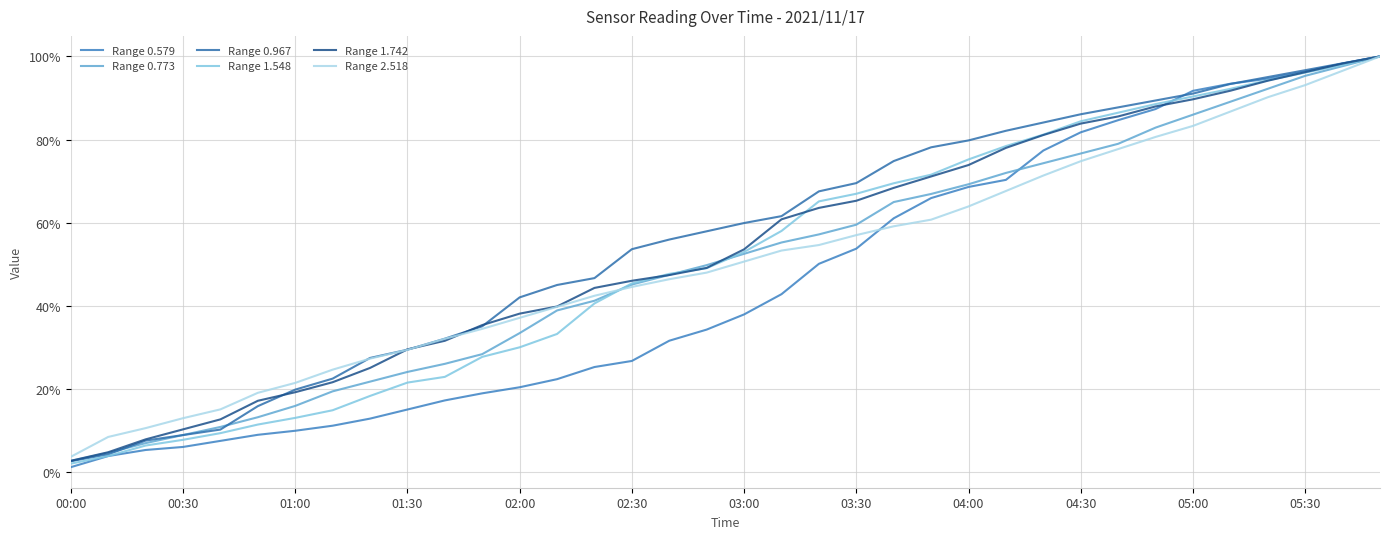

Reading left to right, extract all data points from this chart.

Range 0.579: 0.0	0.0	0.1	0.1	0.1	0.1	0.1	0.1	0.1	0.2	0.2	0.2	0.2	0.2	0.3	0.3	0.3	0.3	0.4	0.4	0.5	0.5	0.6	0.7	0.7	0.7	0.8	0.8	0.8	0.9	0.9	0.9	0.9	1.0	1.0	1.0
Range 0.773: 0.0	0.0	0.1	0.1	0.1	0.1	0.2	0.2	0.2	0.2	0.3	0.3	0.3	0.4	0.4	0.5	0.5	0.5	0.5	0.6	0.6	0.6	0.6	0.7	0.7	0.7	0.7	0.8	0.8	0.8	0.9	0.9	0.9	1.0	1.0	1.0
Range 0.967: 0.0	0.0	0.1	0.1	0.1	0.2	0.2	0.2	0.3	0.3	0.3	0.4	0.4	0.5	0.5	0.5	0.6	0.6	0.6	0.6	0.7	0.7	0.7	0.8	0.8	0.8	0.8	0.9	0.9	0.9	0.9	0.9	1.0	1.0	1.0	1.0
Range 1.548: 0.0	0.0	0.1	0.1	0.1	0.1	0.1	0.1	0.2	0.2	0.2	0.3	0.3	0.3	0.4	0.5	0.5	0.5	0.5	0.6	0.7	0.7	0.7	0.7	0.8	0.8	0.8	0.8	0.9	0.9	0.9	0.9	0.9	1.0	1.0	1.0
Range 1.742: 0.0	0.0	0.1	0.1	0.1	0.2	0.2	0.2	0.3	0.3	0.3	0.4	0.4	0.4	0.4	0.5	0.5	0.5	0.5	0.6	0.6	0.7	0.7	0.7	0.7	0.8	0.8	0.8	0.9	0.9	0.9	0.9	0.9	1.0	1.0	1.0
Range 2.518: 0.0	0.1	0.1	0.1	0.2	0.2	0.2	0.2	0.3	0.3	0.3	0.3	0.4	0.4	0.4	0.4	0.5	0.5	0.5	0.5	0.5	0.6	0.6	0.6	0.6	0.7	0.7	0.7	0.8	0.8	0.8	0.9	0.9	0.9	1.0	1.0